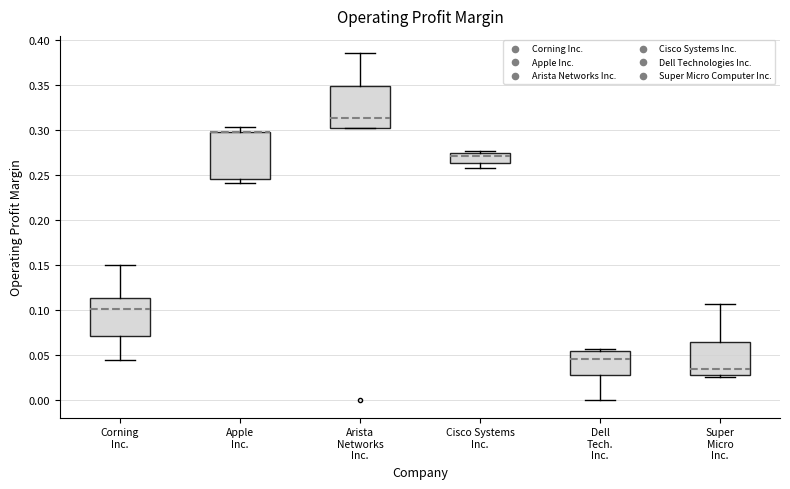

Reading left to right, read every box against the y-axis: the position of its median line, the range the box covers, and the ends of its whiskers. The values are not printed on the chart, so give them approximately, as read against the axis.

Corning Inc.: median 0.100, box 0.070 to 0.115, whiskers 0.045 to 0.150
Apple Inc.: median 0.300 (drawn on the box's upper edge), box 0.245 to 0.300, whiskers 0.240 to 0.305
Arista Networks Inc.: median 0.315, box 0.300 to 0.350, whiskers 0.300 to 0.385
Cisco Systems Inc.: median 0.270, box 0.265 to 0.275, whiskers 0.260 to 0.275 (just above the box's upper edge)
Dell Tech. Inc.: median 0.045, box 0.030 to 0.055, whiskers 0.000 to 0.055 (just above the box's upper edge)
Super Micro Inc.: median 0.035, box 0.030 to 0.065, whiskers 0.025 to 0.105